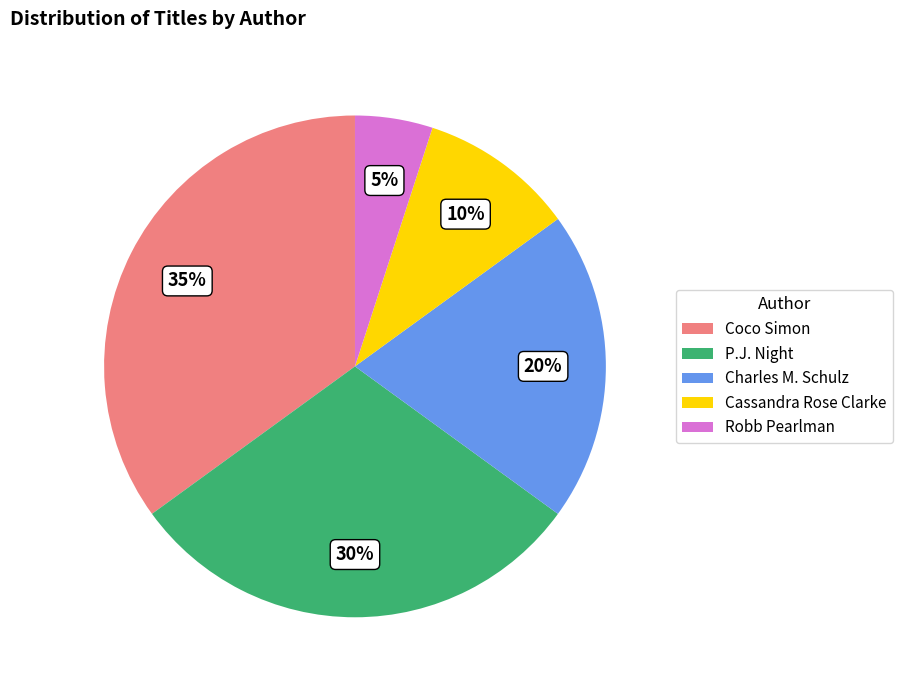

Is it true that Coco Simon is 27% of the pie?

False